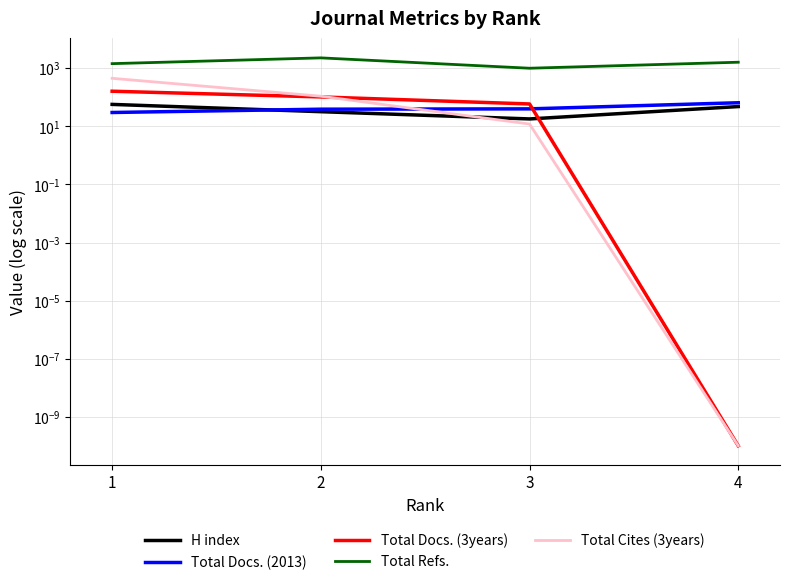

Where do Total Docs. (3years) and Total Cites (3years) first cross each other?

2 and 3